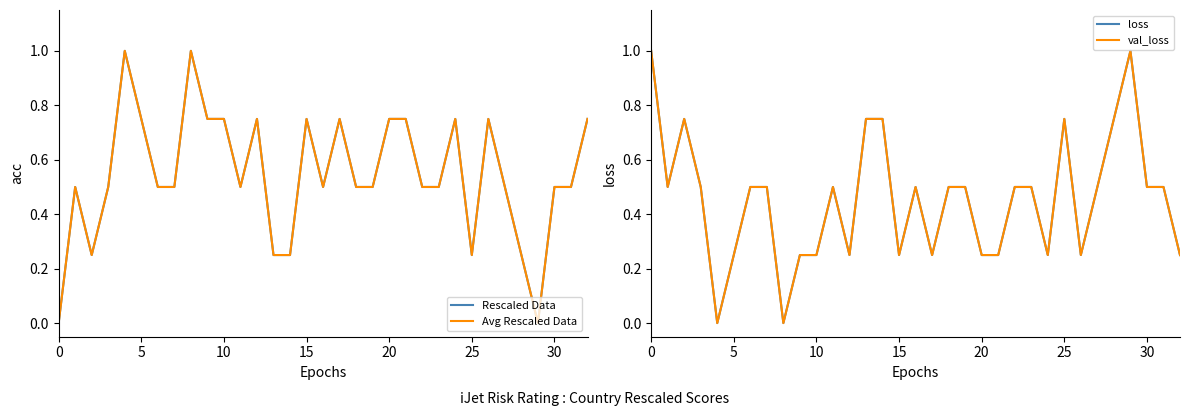

True or false: val_loss and loss cross at least once.

False